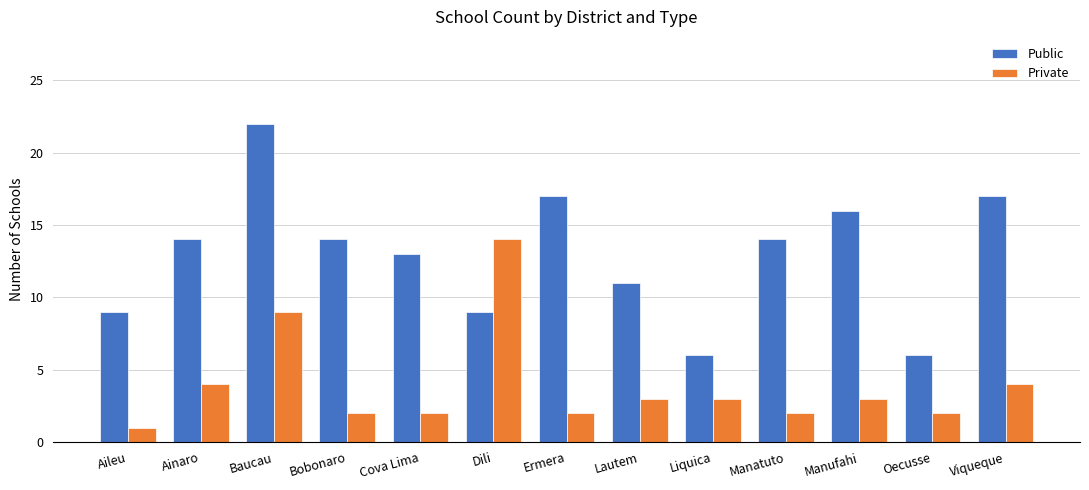

At which category is the sum across all series the highest?

Baucau